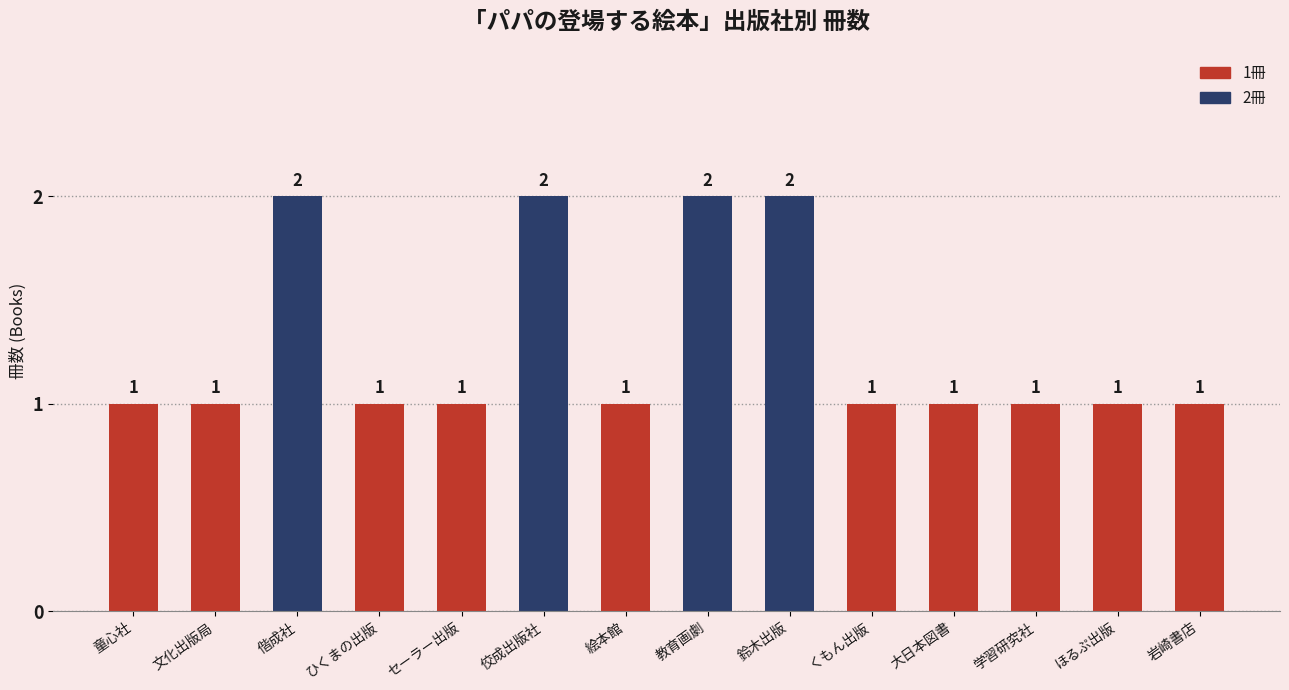

What is the smallest value displayed?

1